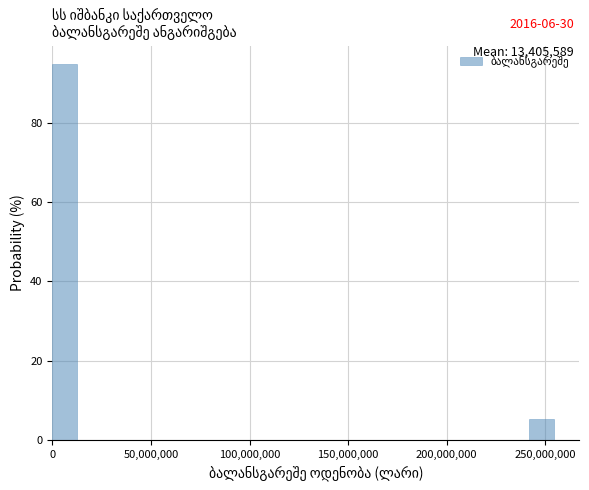

Around what value on the x-axis is the tallest bar? Give the approximate position of its centre, as read against the axis.

5000000